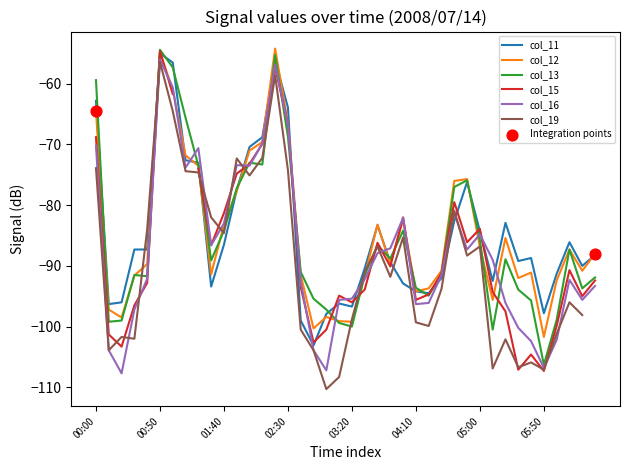

What is the maximum value for col_16?

-56.0